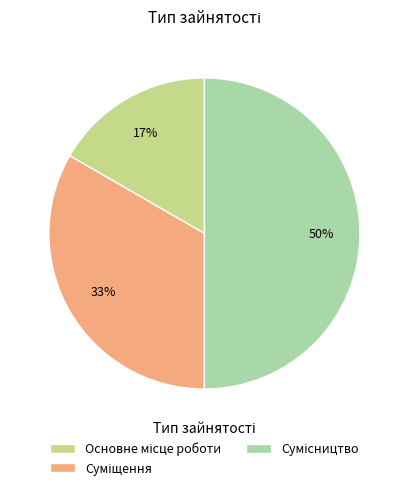

How many segments does this pie chart have?

3